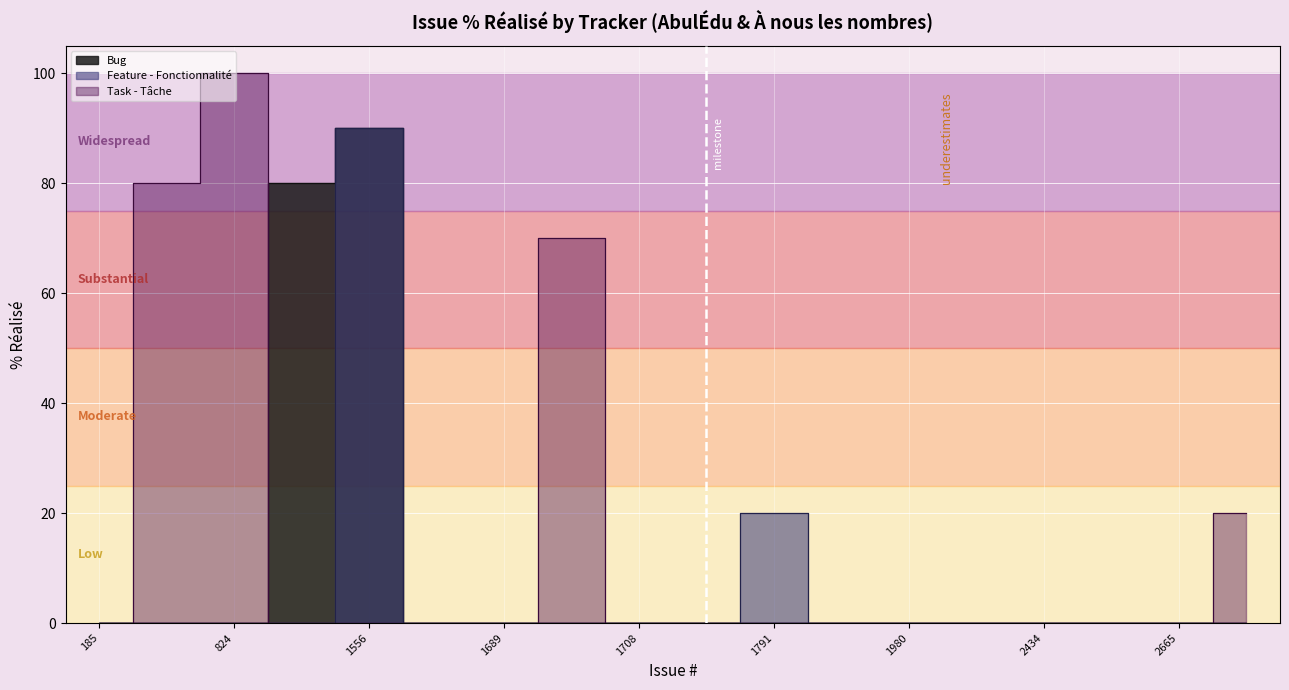

The Bug series shows 45 at 2665. True or false?

False